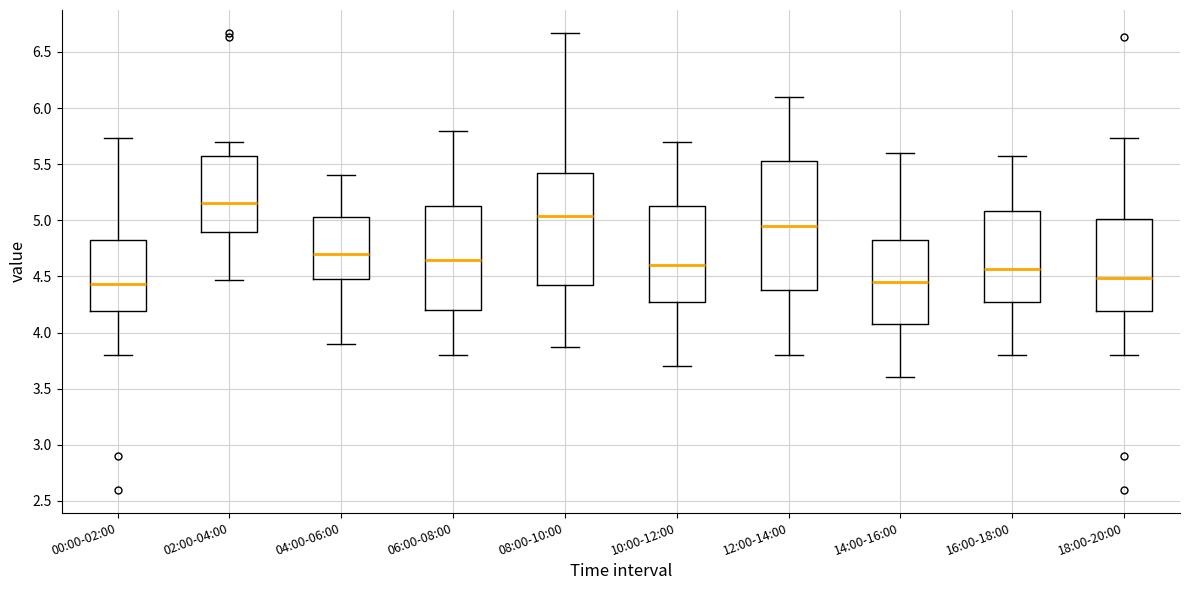

Comparing the boxes themselves (not the whiskers), which one is the tallest?

12:00-14:00